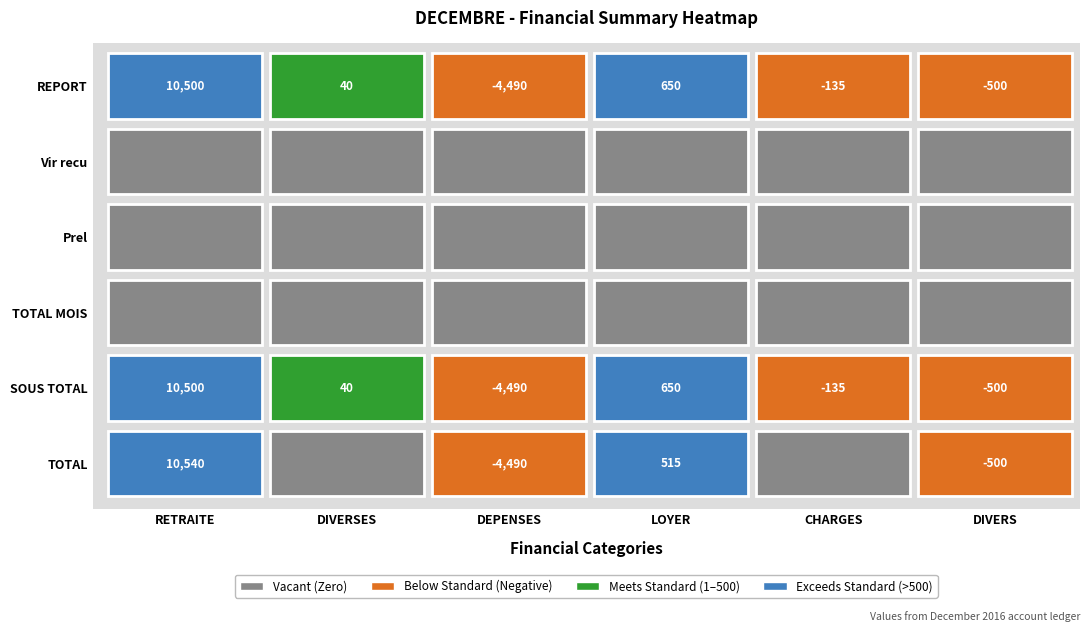

Rank the series by their maximum value, from highest to lowest.

TOTAL, REPORT, SOUS TOTAL, Vir recu, Prel, TOTAL MOIS